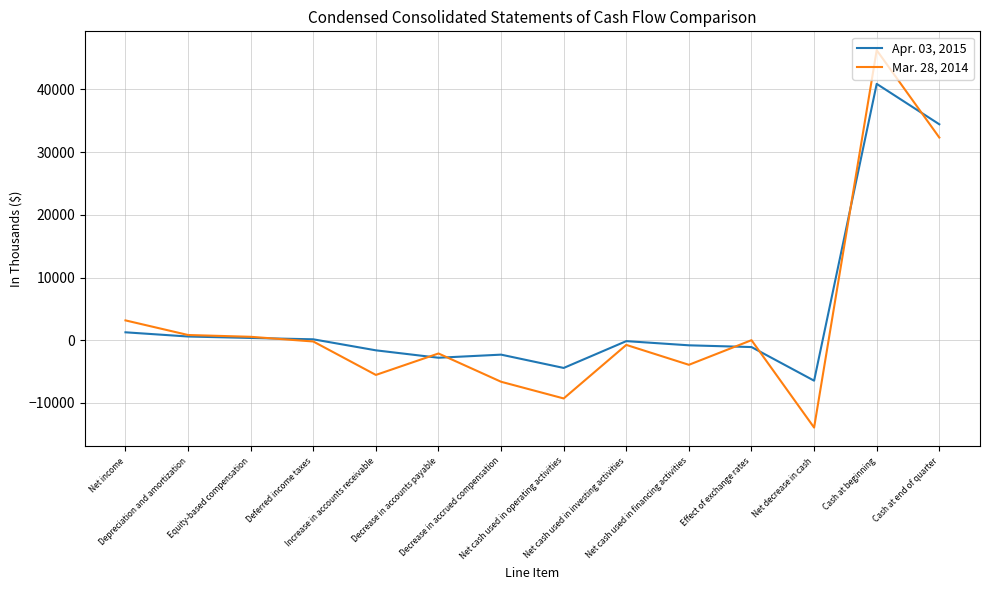

What is the greatest value displayed?

46227